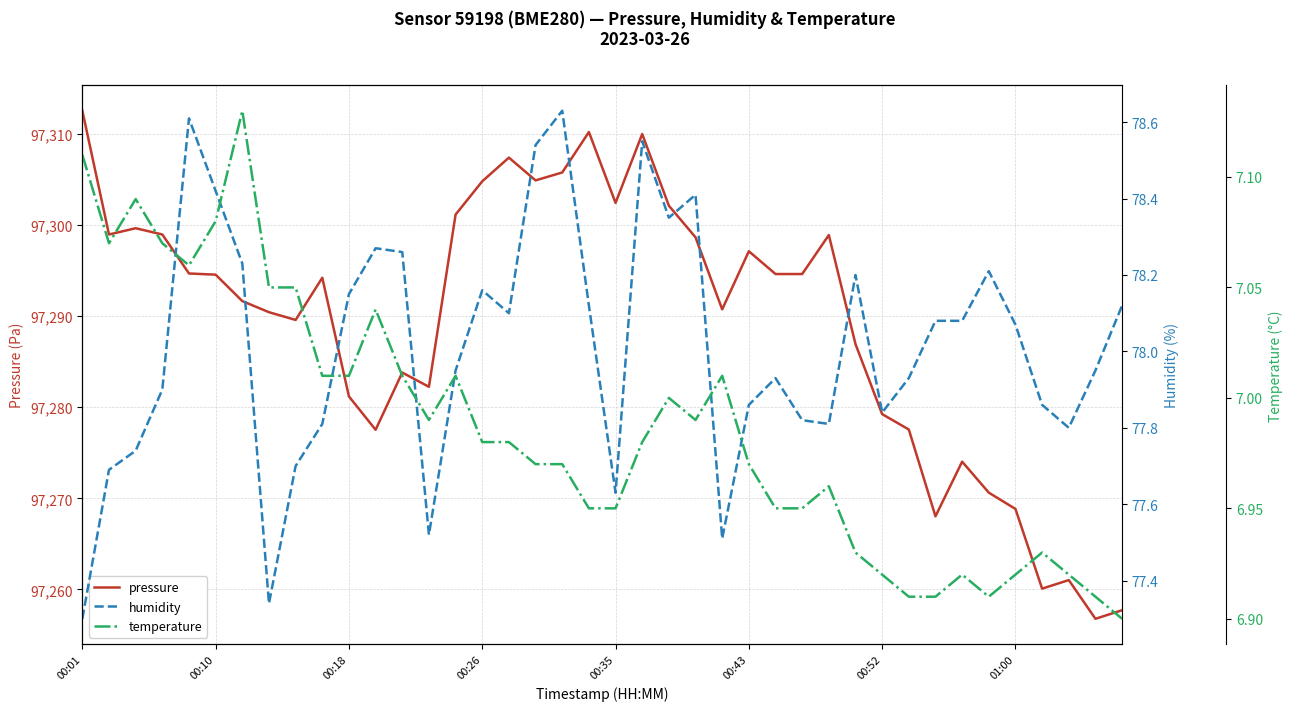

What is the maximum value for pressure?

97312.6